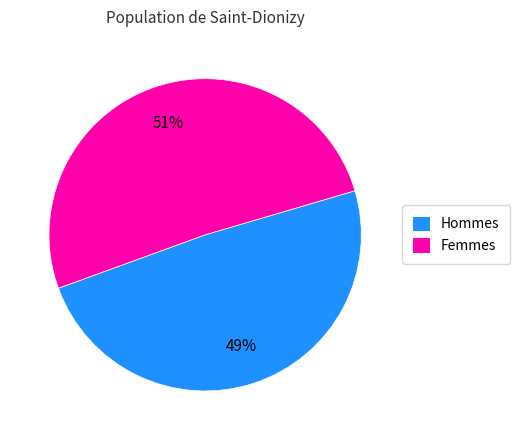

Which slice represents more than half of the pie?

Femmes